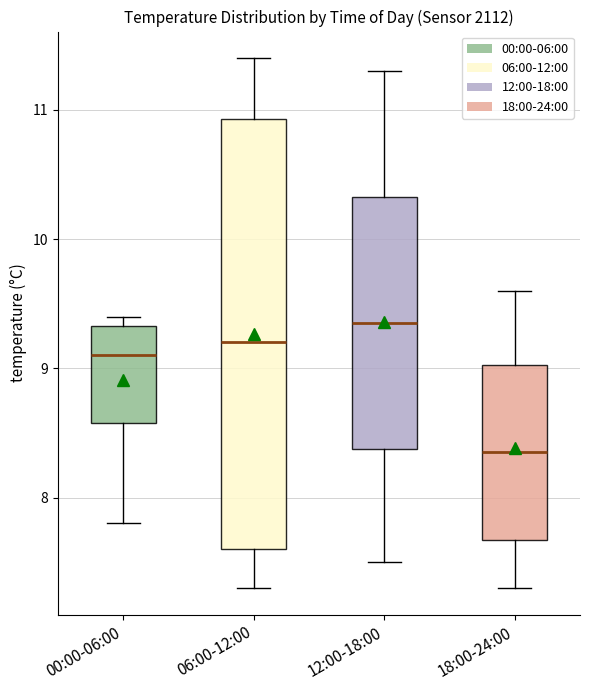

Comparing the boxes themselves (not the whiskers), which one is the tallest?

06:00-12:00